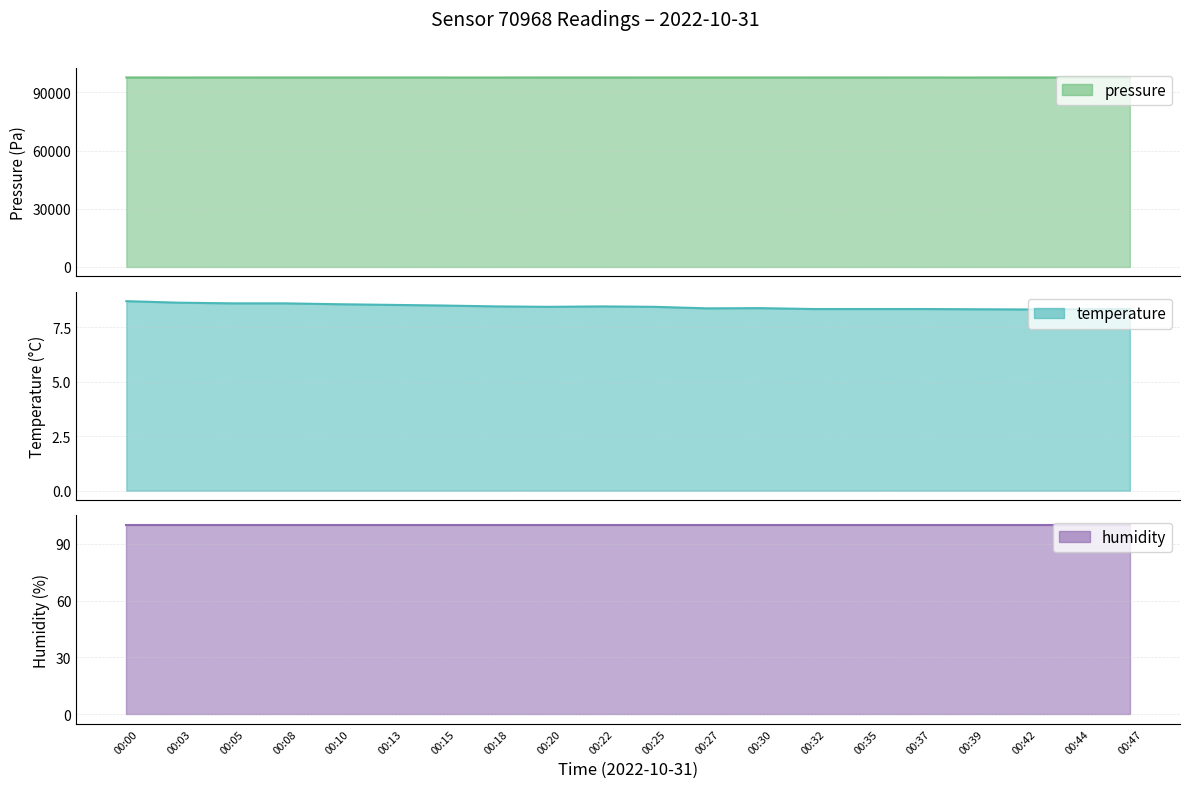

True or false: temperature and pressure cross at least once.

False